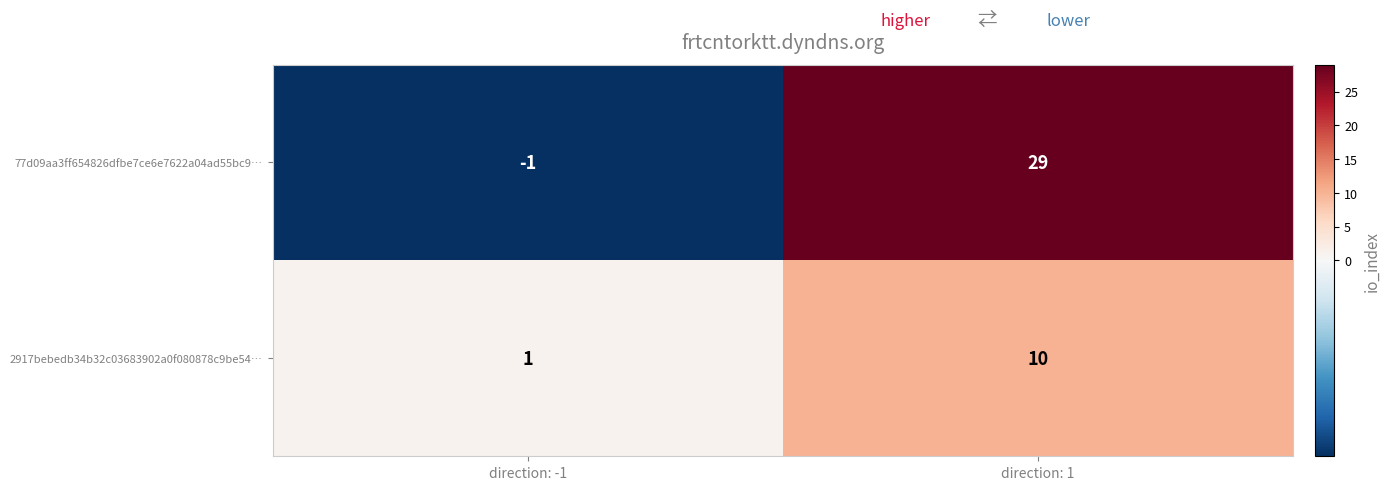

Which category has the highest value across all series?

direction: 1